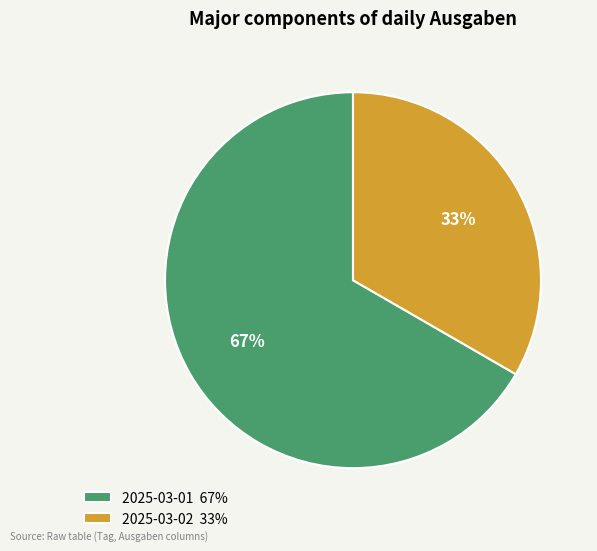

Is 2025-03-02 the majority of the pie?

No